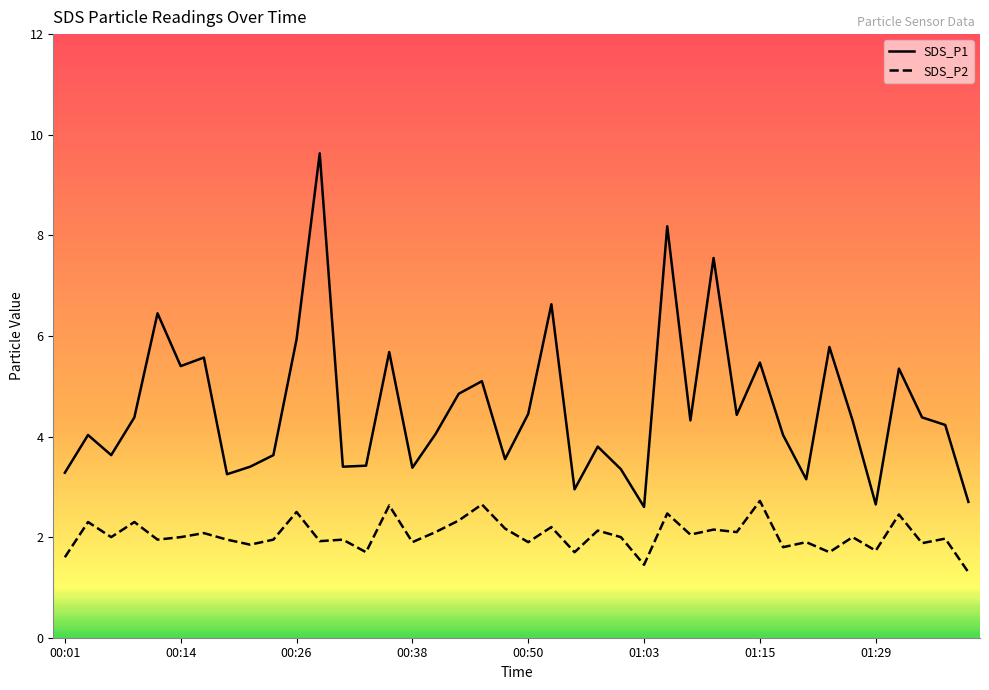

What is the smallest value displayed?

1.3